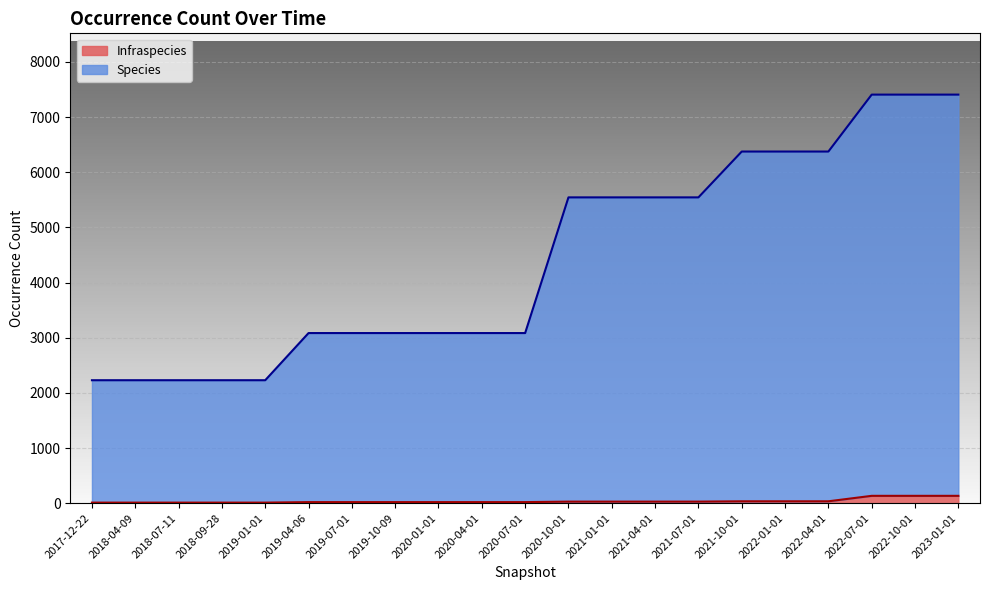

Reading left to right, list all the values displayed in this chart.

Species: 2229	2229	2229	2229	2229	3084	3084	3084	3084	3084	3084	5544	5544	5544	5544	6375	6375	6375	7407	7407	7407
Infraspecies: 10	10	10	10	10	19	19	19	19	19	19	28	28	28	28	34	34	34	133	133	133